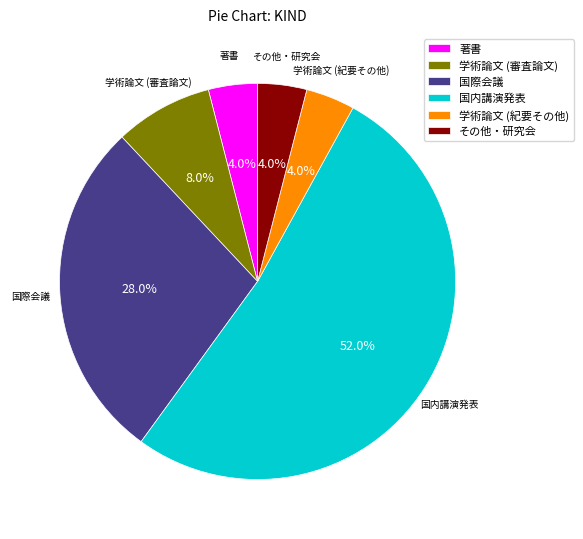

Is there any slice that represents more than half of the pie?

Yes